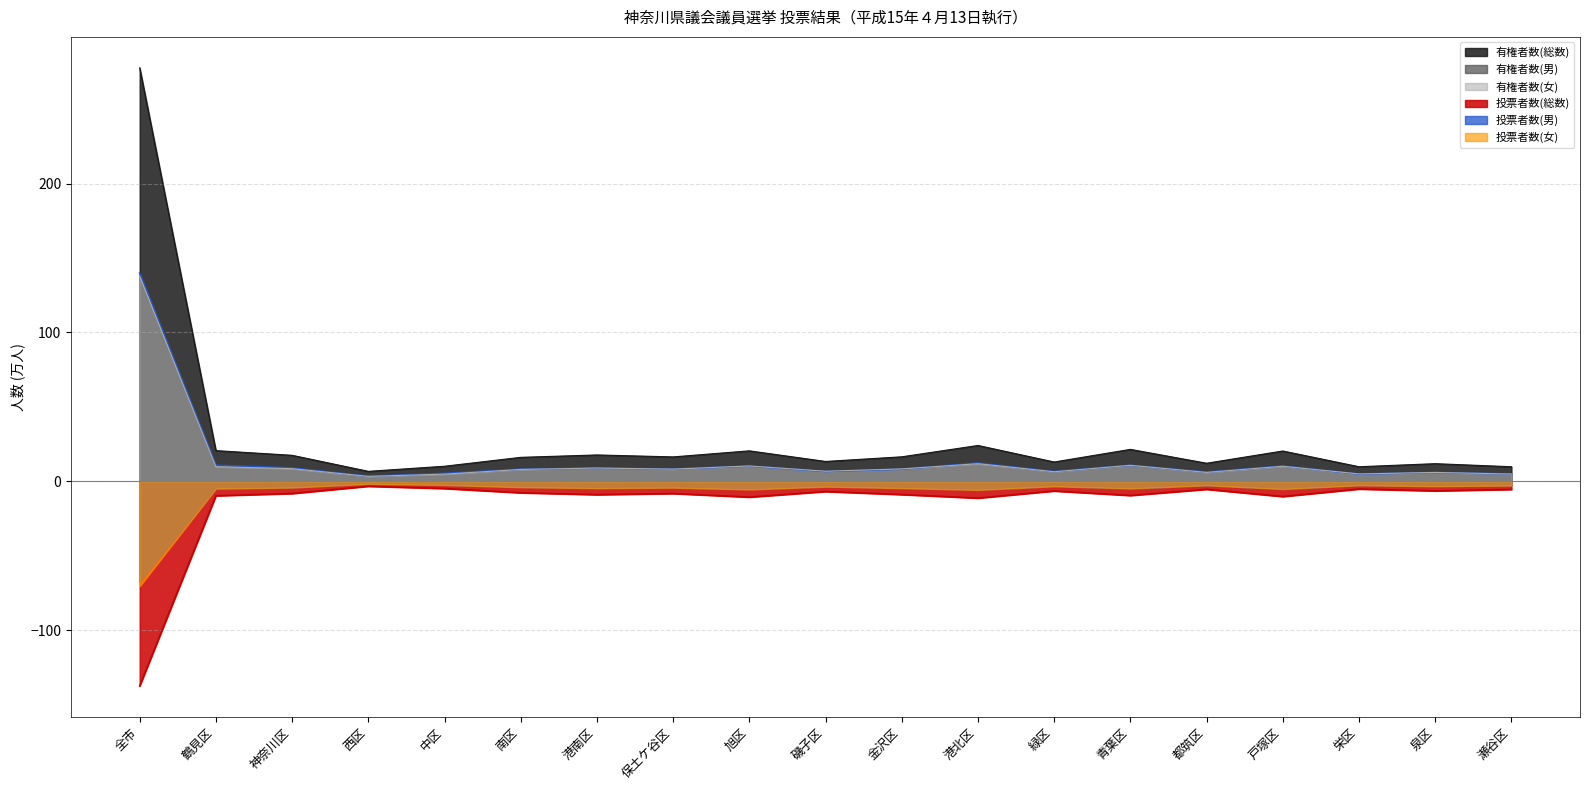

Which series has the widest spread of values?

有権者数(総数)